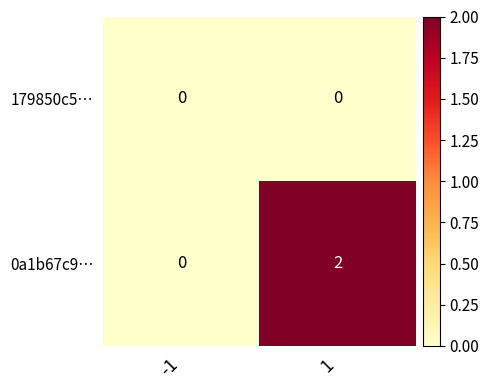

Reading left to right, transcribe all the data shown in this chart.

179850c5…: -1=0	1=0
0a1b67c9…: -1=0	1=2